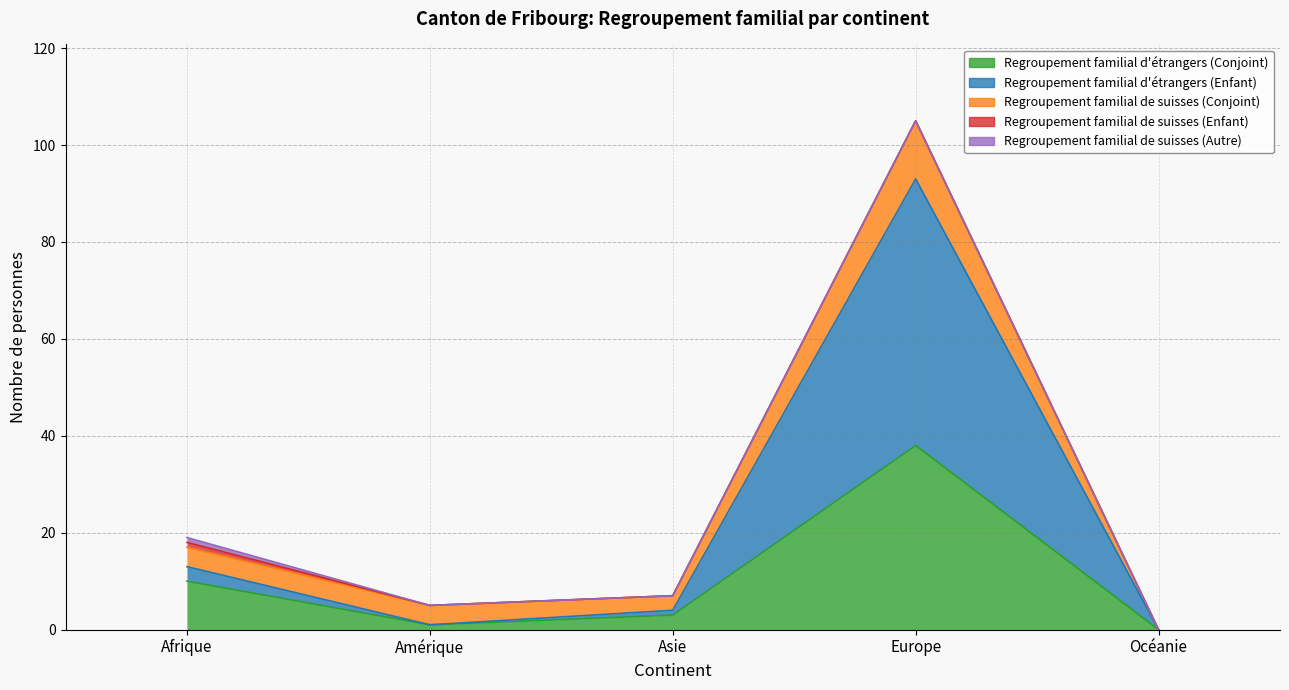

Which series has the widest spread of values?

Regroupement familial d'étrangers (Enfant)